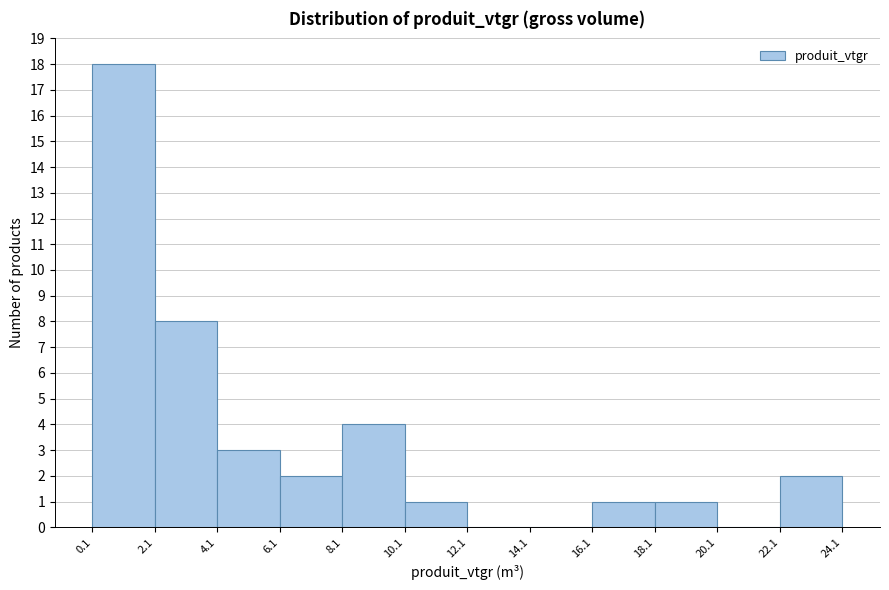

Reading left to right, transcribe this chart: for each bar, give the range it covers on the x-axis and its height. The values are not printed on the chart, so give them approximately, as read against the axis.

0.1 to 2.1: 18
2.1 to 4.1: 8
4.1 to 6.1: 3
6.1 to 8.1: 2
8.1 to 10.1: 4
10.1 to 12.1: 1
12.1 to 14.1: 0
14.1 to 16.1: 0
16.1 to 18.1: 1
18.1 to 20.1: 1
20.1 to 22.1: 0
22.1 to 24.1: 2